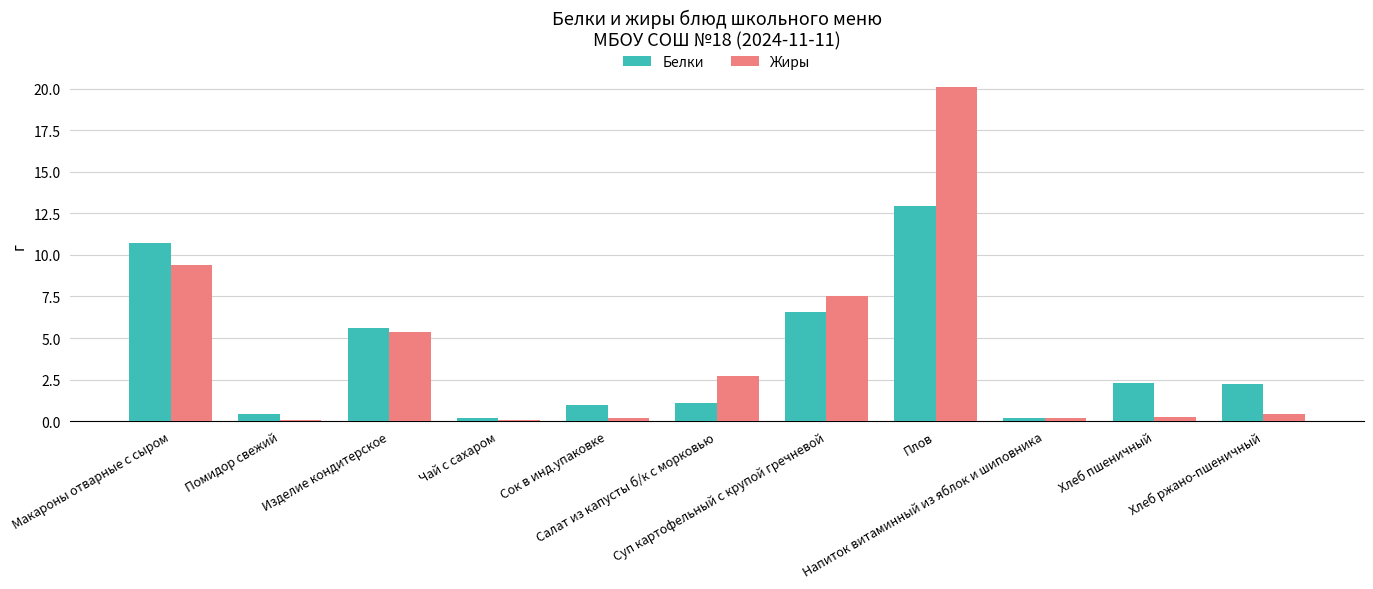

Which series has the largest total across all categories?

Жиры